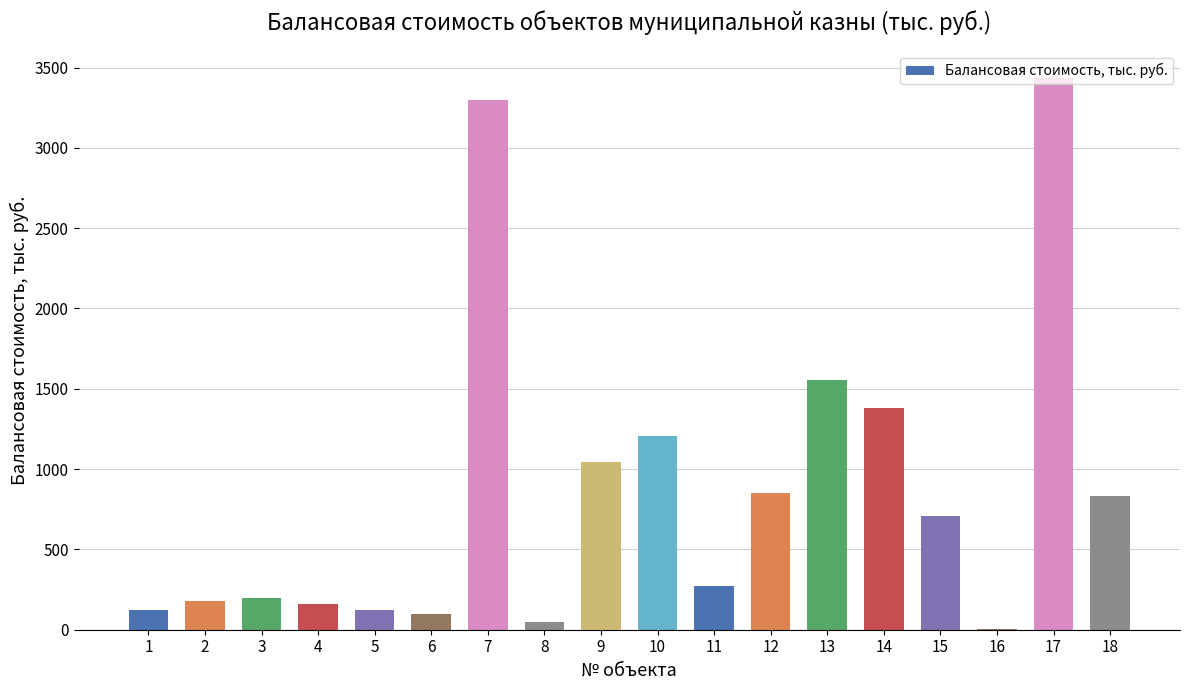

What is the ratio of the value at 6 to the value at 1?

0.8